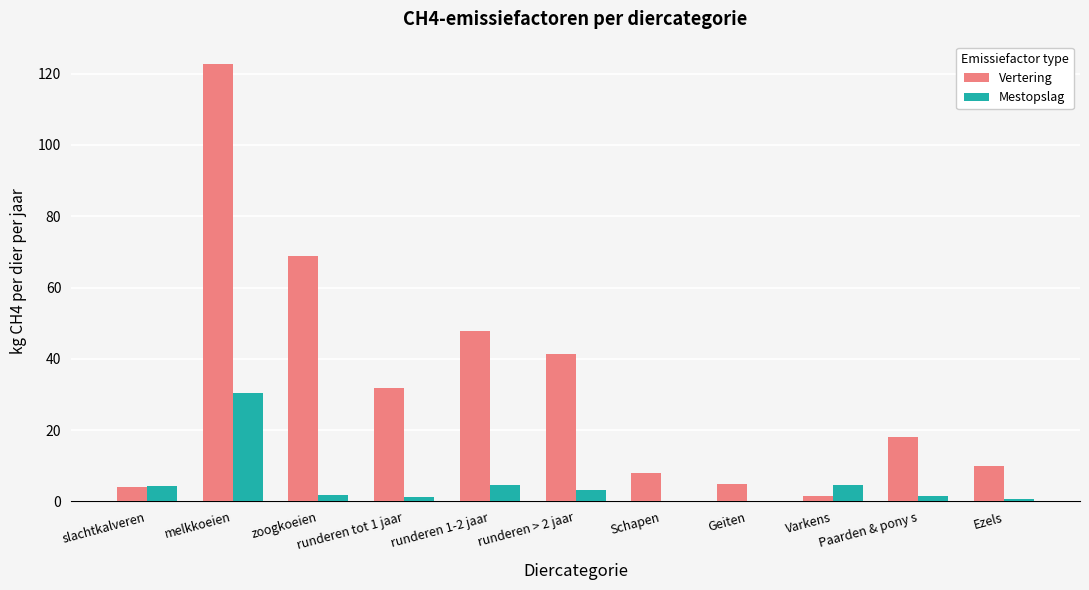

Between slachtkalveren and zoogkoeien, which series saw the biggest shift?

Vertering